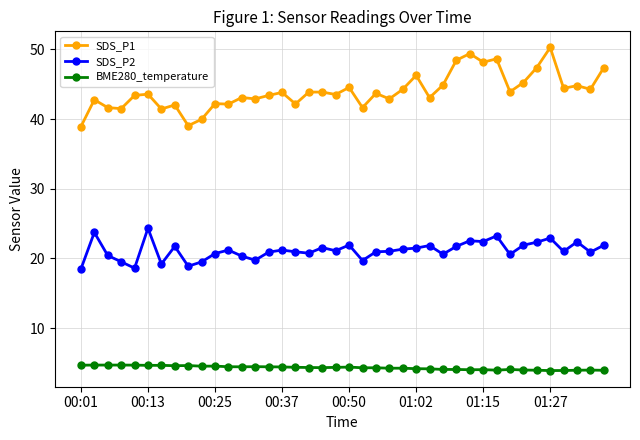

True or false: SDS_P2 and BME280_temperature intersect in this chart.

False